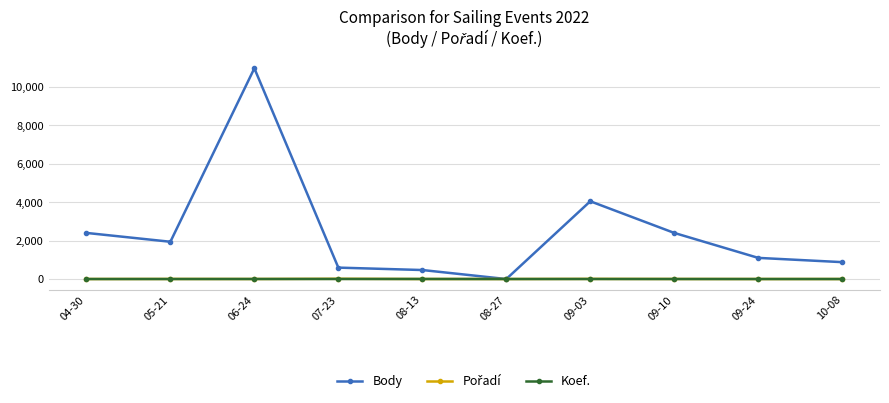

Which series has the widest spread of values?

Body